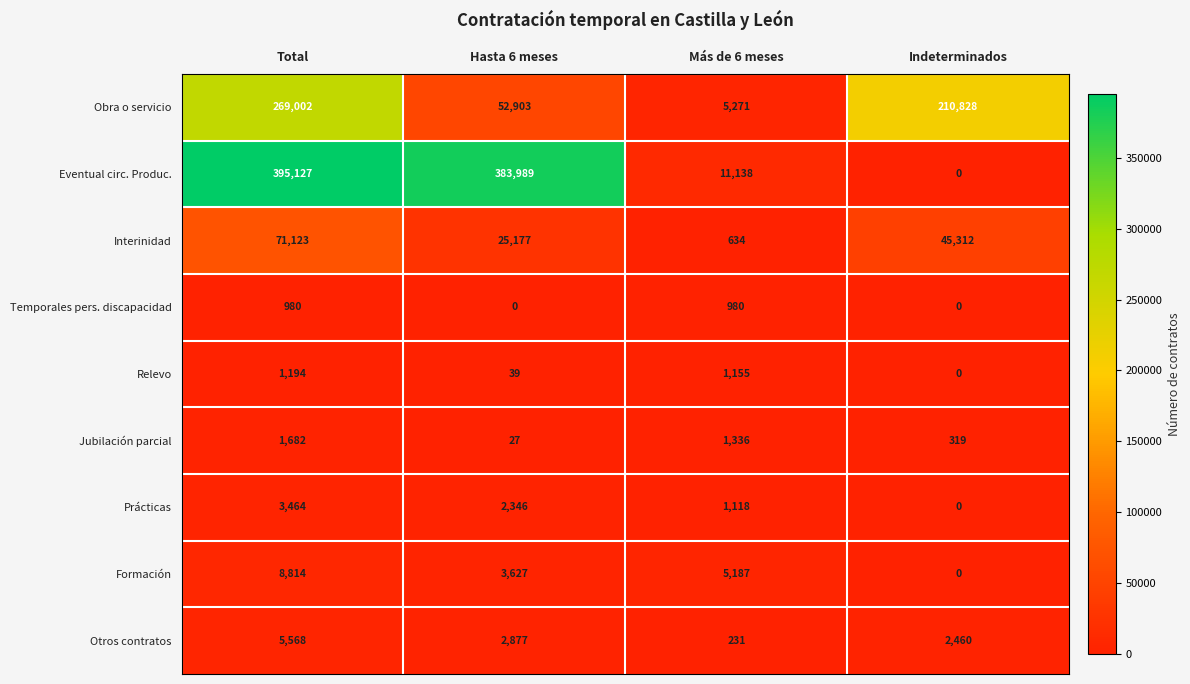

Which series has the largest range (max minus min)?

Eventual circ. Produc.